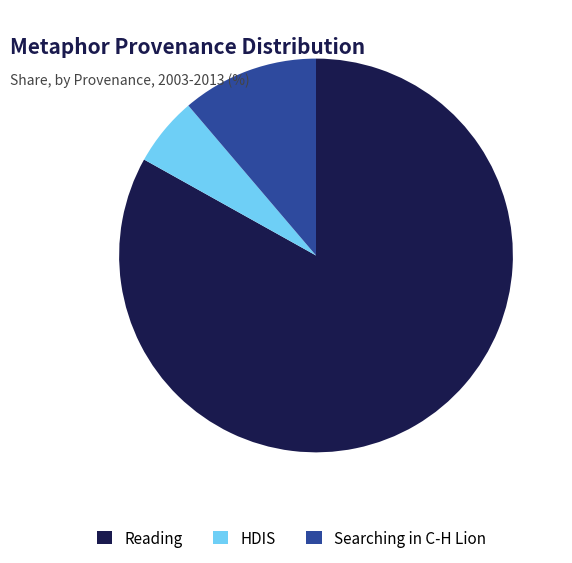

Rank the categories by value from highest to lowest.

Reading, Searching in C-H Lion, HDIS